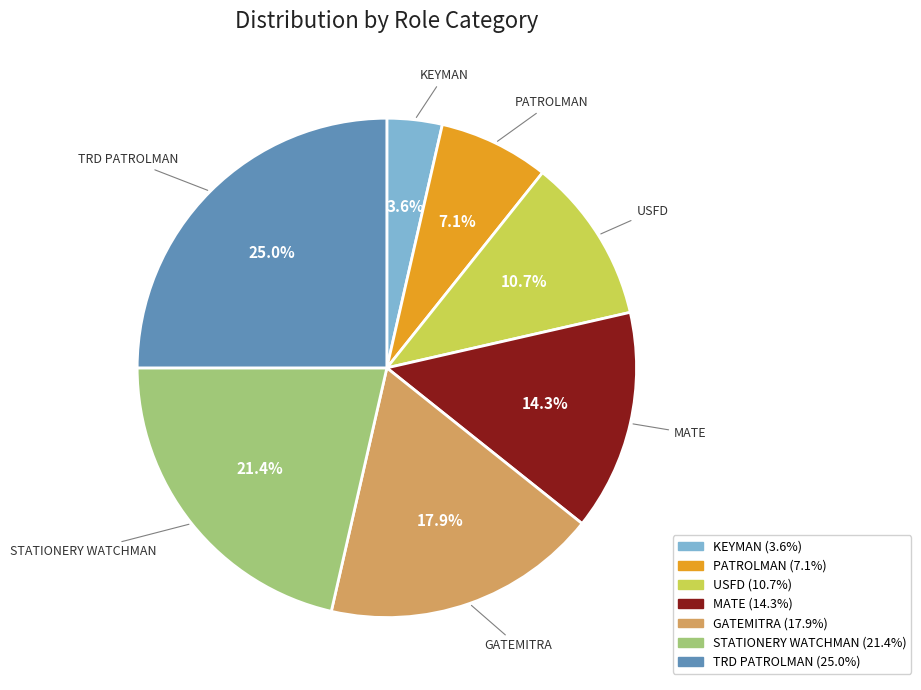

Rank the categories by value from lowest to highest.

KEYMAN, PATROLMAN, USFD, MATE, GATEMITRA, STATIONERY WATCHMAN, TRD PATROLMAN